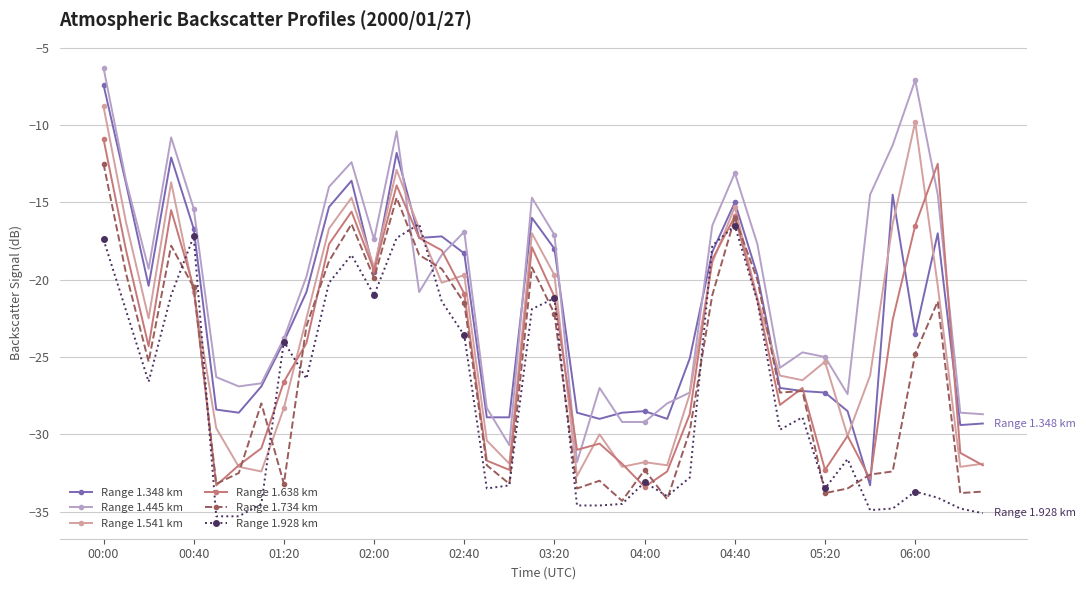

Does the chart have visible grid lines?

Yes